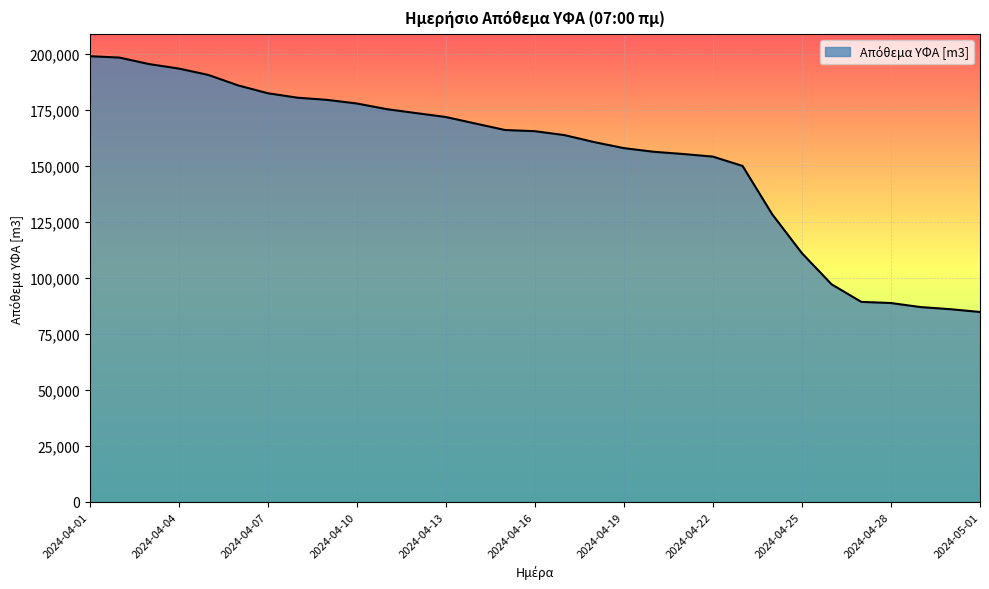

What is the difference between the maximum and minimum values?

114183.4